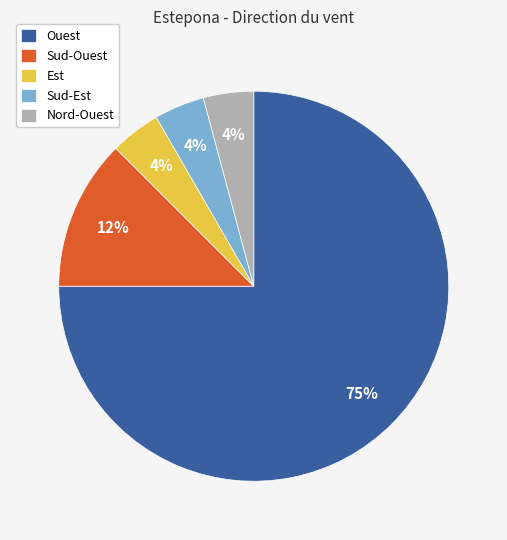

True or false: Sud-Est accounts for 18% of the total.

False